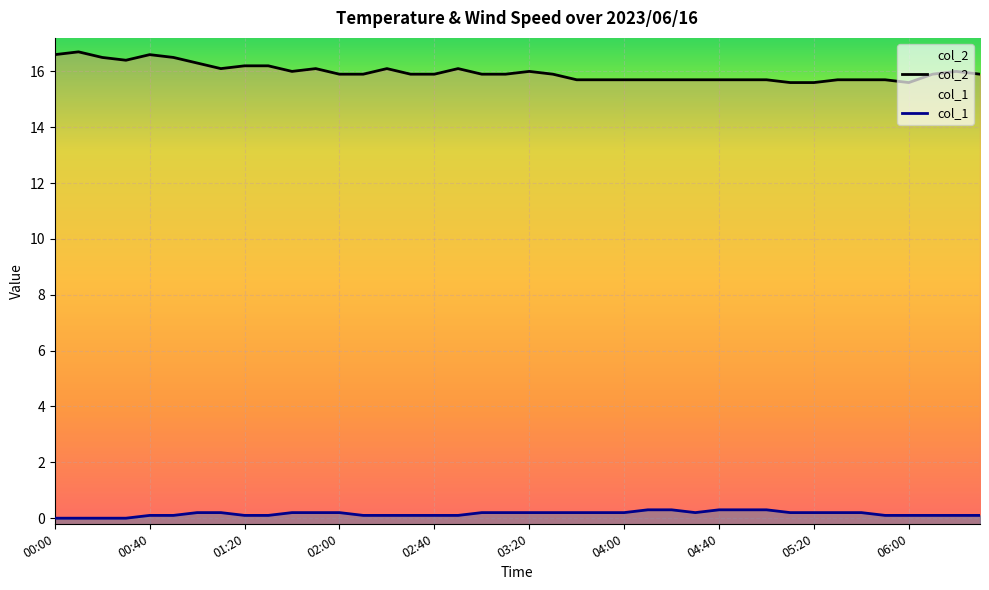

True or false: col_1 has a value of 0.3 at 04:40.

True